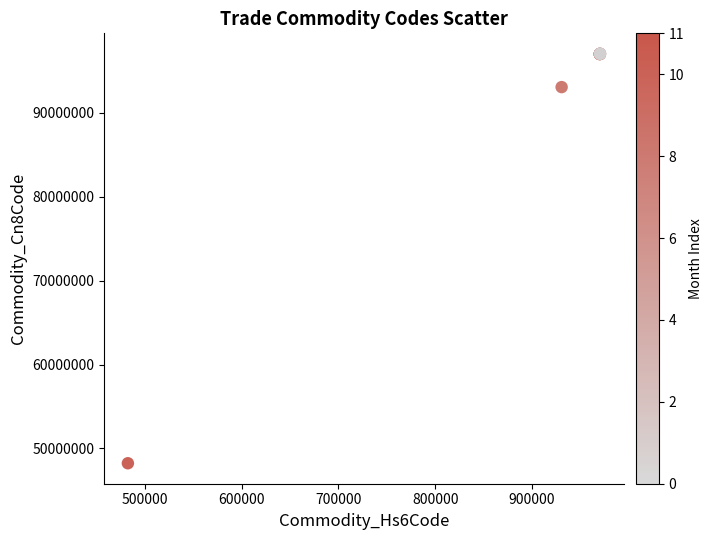

What Y value in the scatter plot is closest to 72635500?

93070000